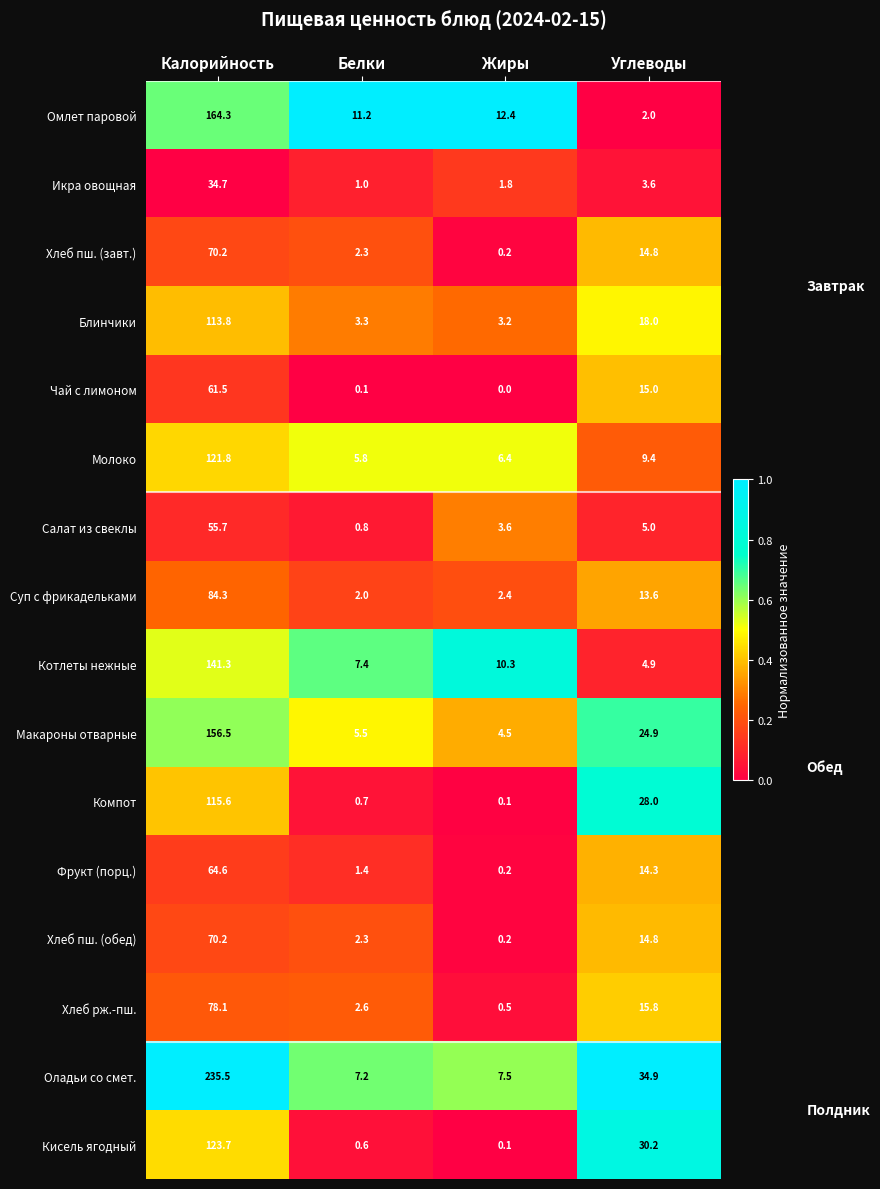

What is the difference between the maximum and minimum values in the Кисель ягодный series?

123.6